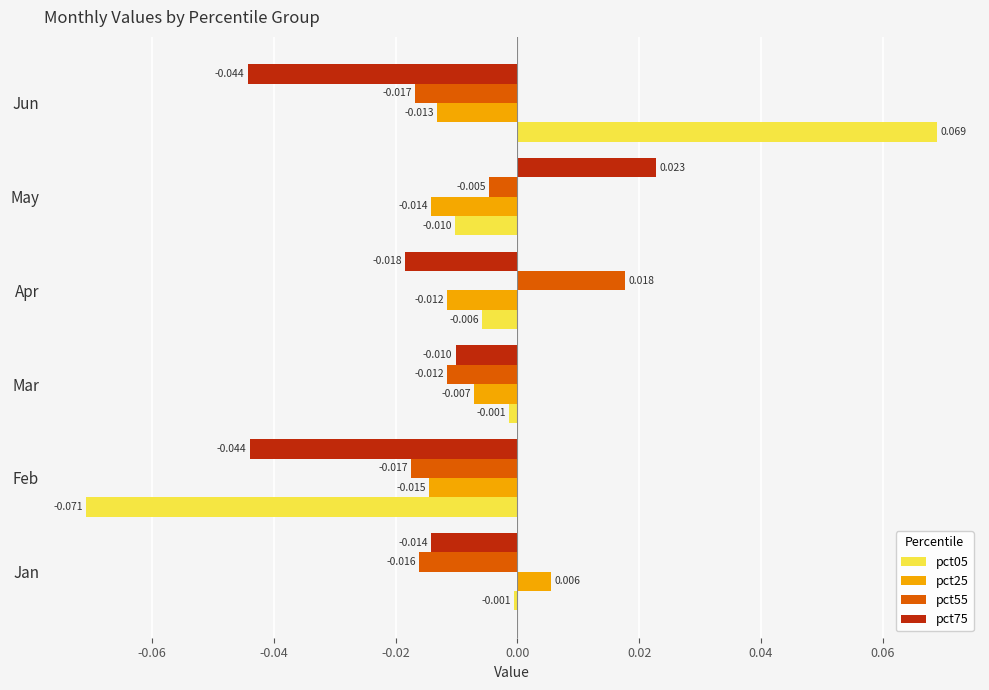

Rank the series by their maximum value, from lowest to highest.

pct25, pct55, pct75, pct05